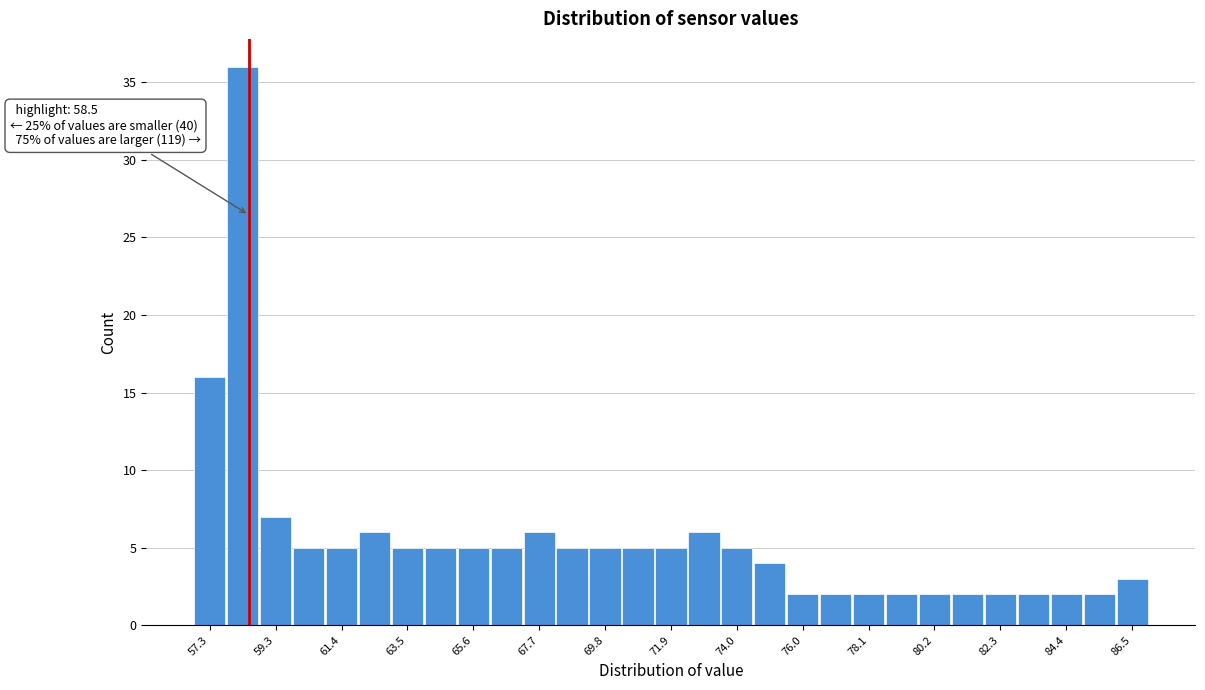

Around what value on the x-axis is the tallest bar? Give the approximate position of its centre, as read against the axis.

58.5